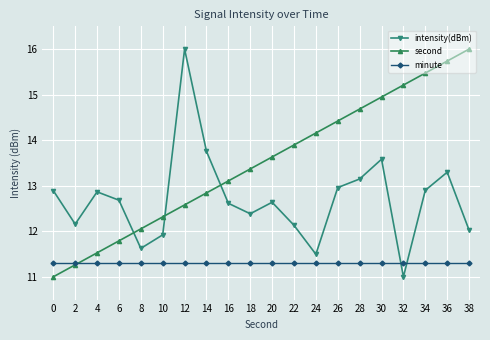

At how many categories does at least one series exceed 14?

9